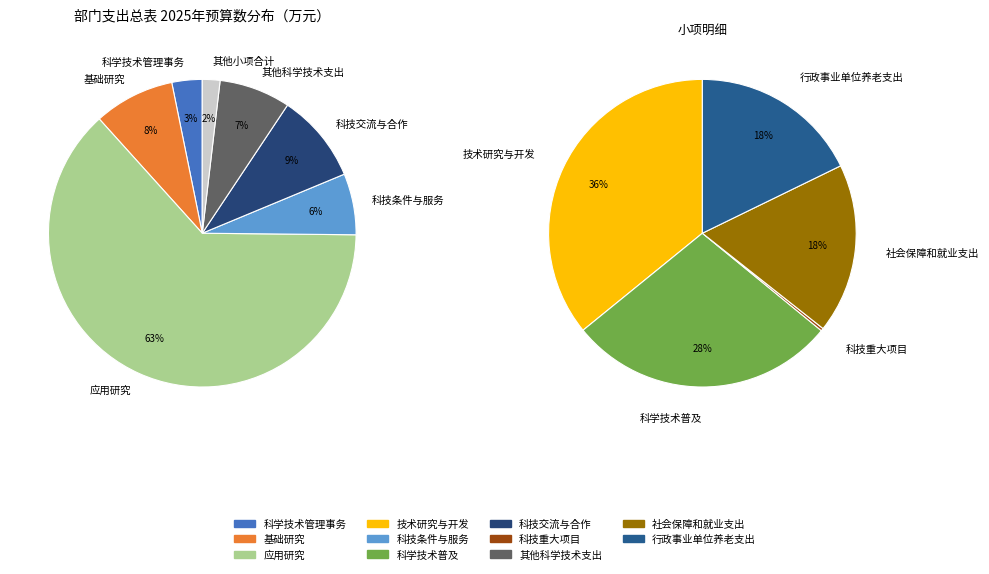

What is the change in value from 应用研究 to 技术研究与开发?

-75715.8